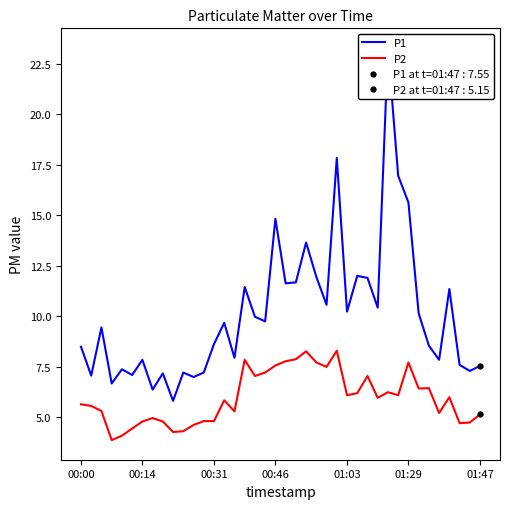

Which series has the widest spread of values?

P1